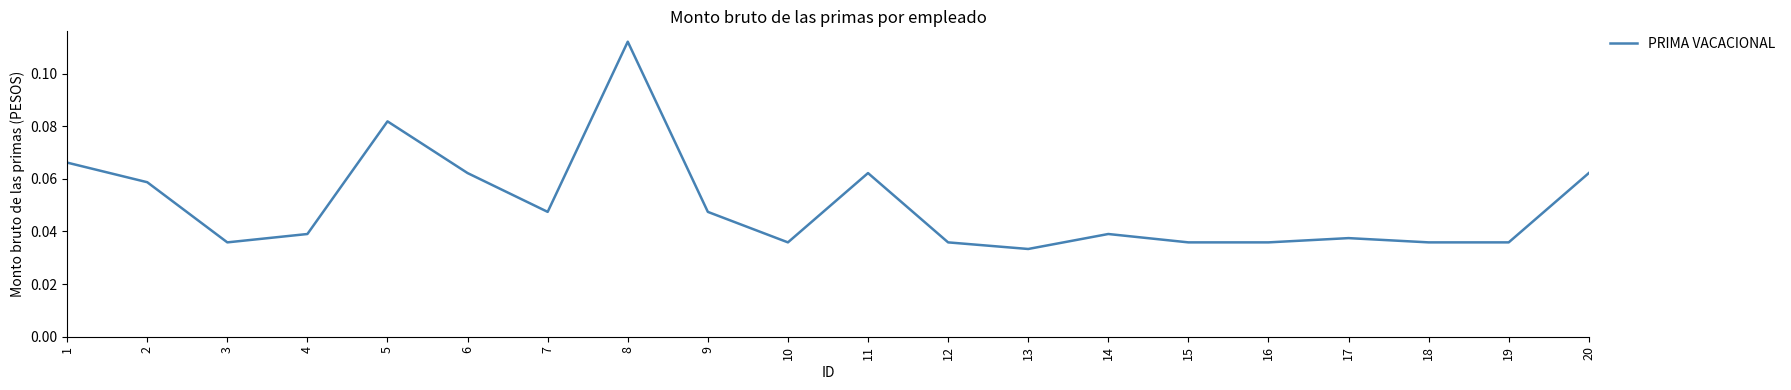

Which category has the lowest value across all series?

13